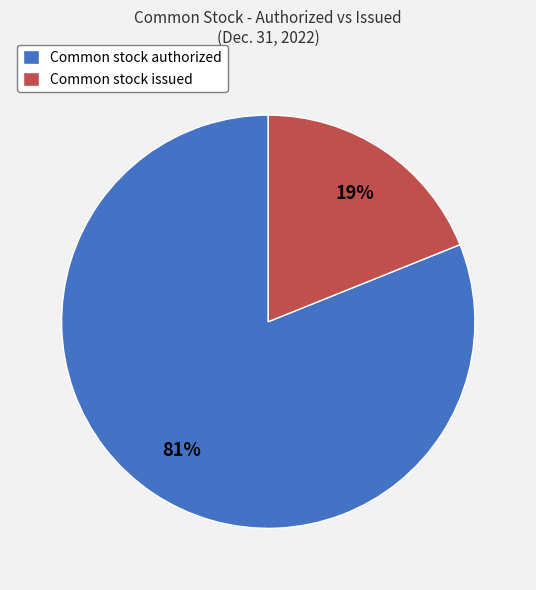

Count the number of slices in the pie.

2